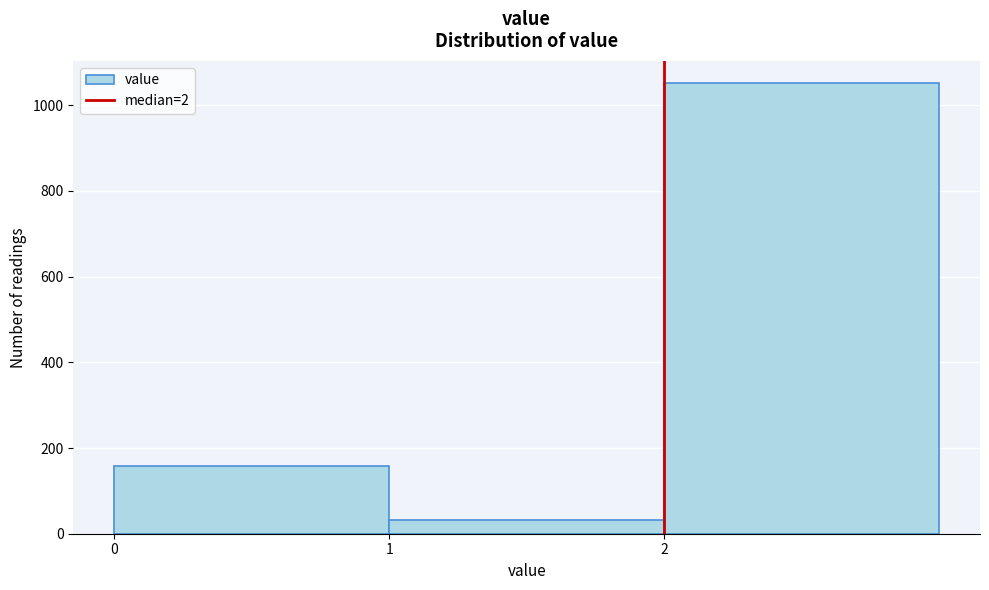

Reading left to right, list every bar in this chart as the range it spans on the x-axis followed by its height. The values are not printed on the chart, so give them approximately, as read against the axis.

0 to 1: 160
1 to 2: 40
2 to 3: 1060